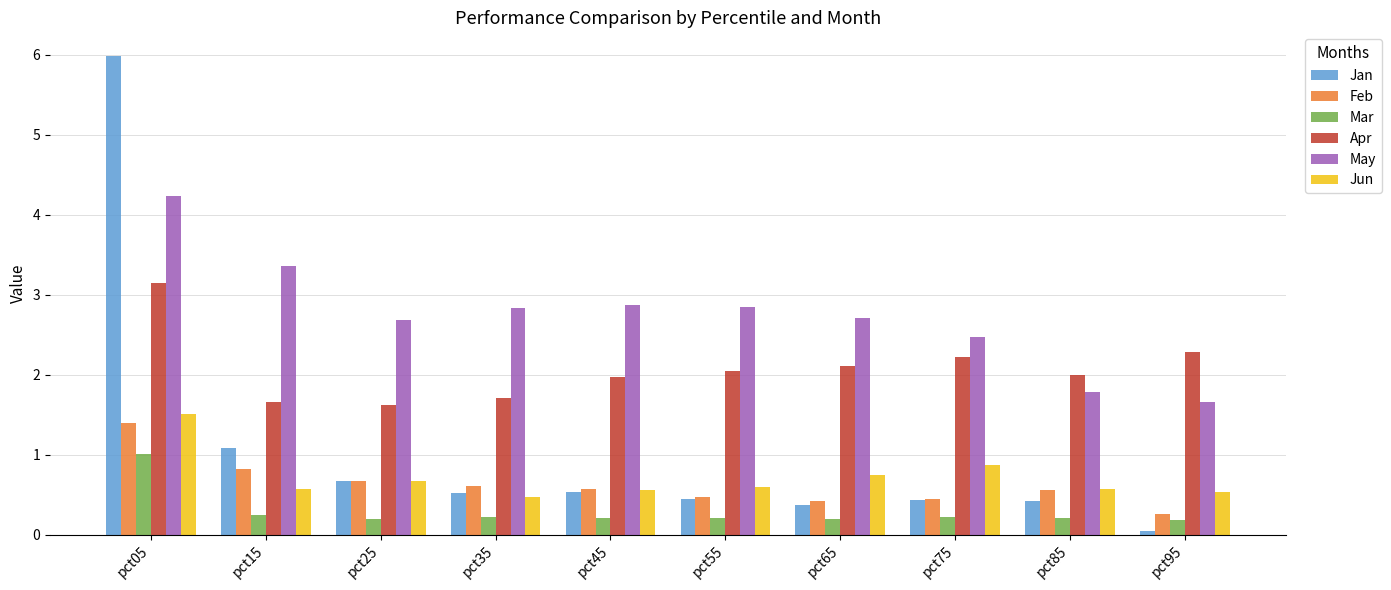

What is the sum of all Apr values?

20.8